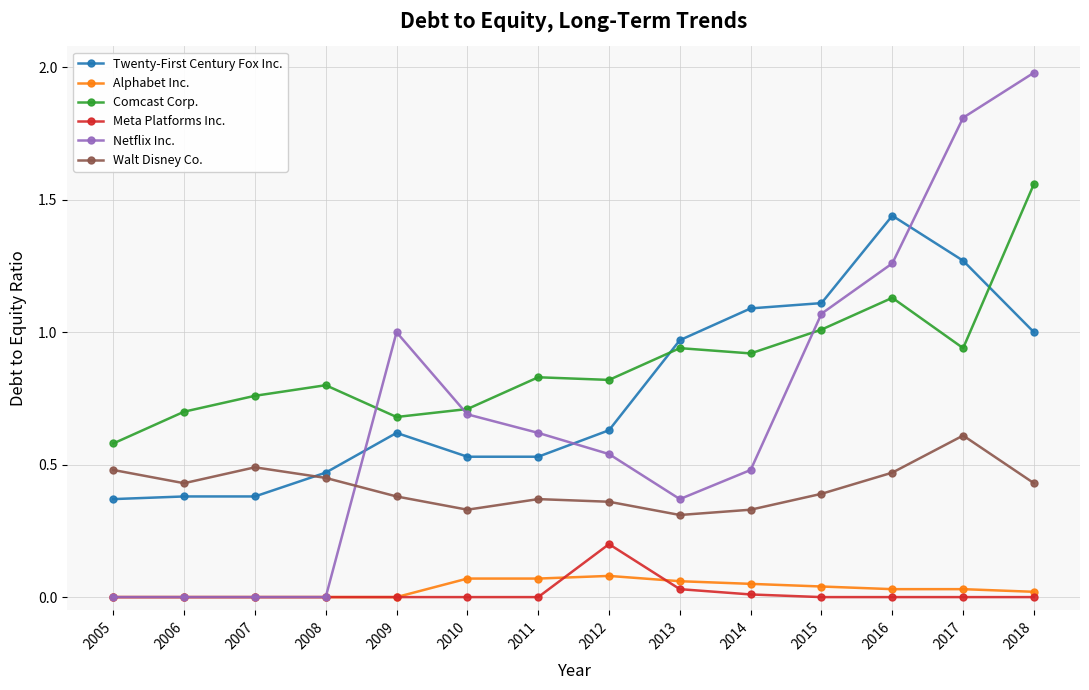

Which series has the largest total across all categories?

Comcast Corp.